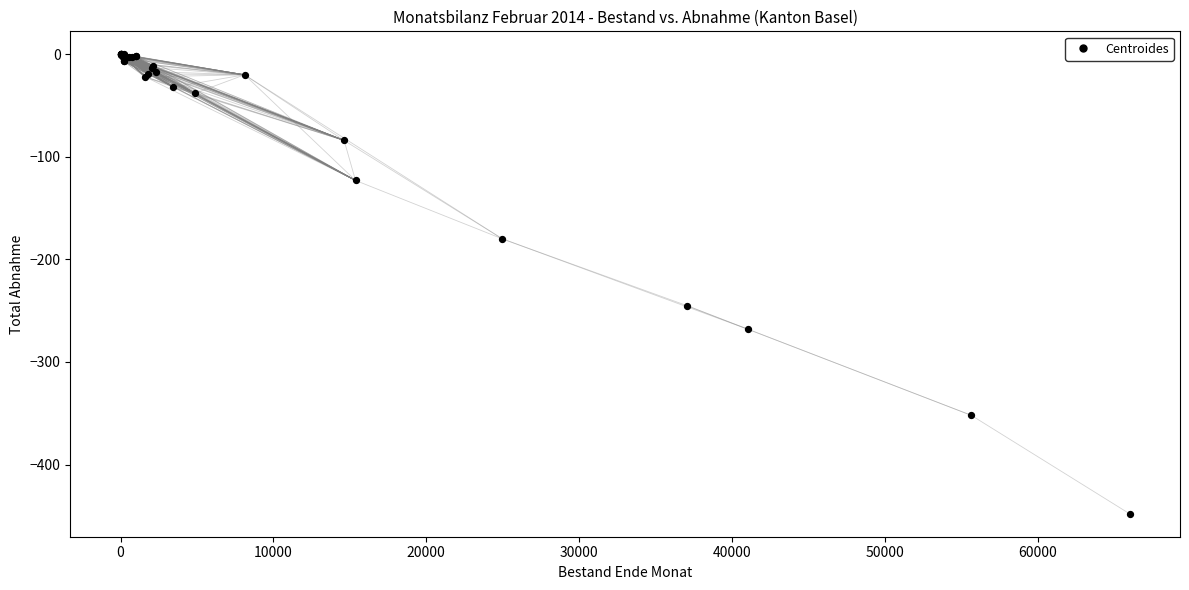

What Y value in the scatter plot is closest to -224?

-245